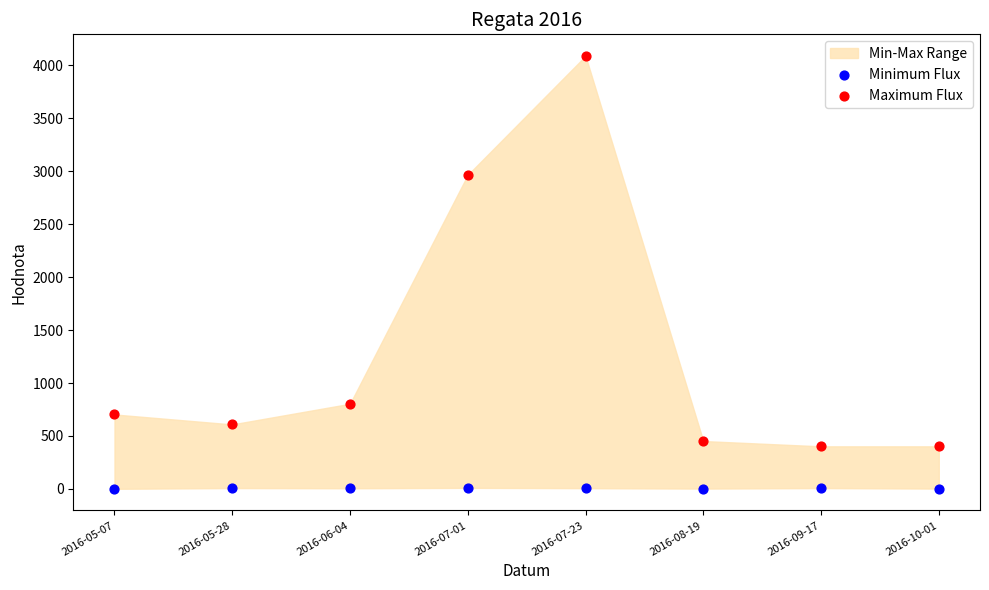

Which series reaches the maximum Y coordinate?

Maximum Flux